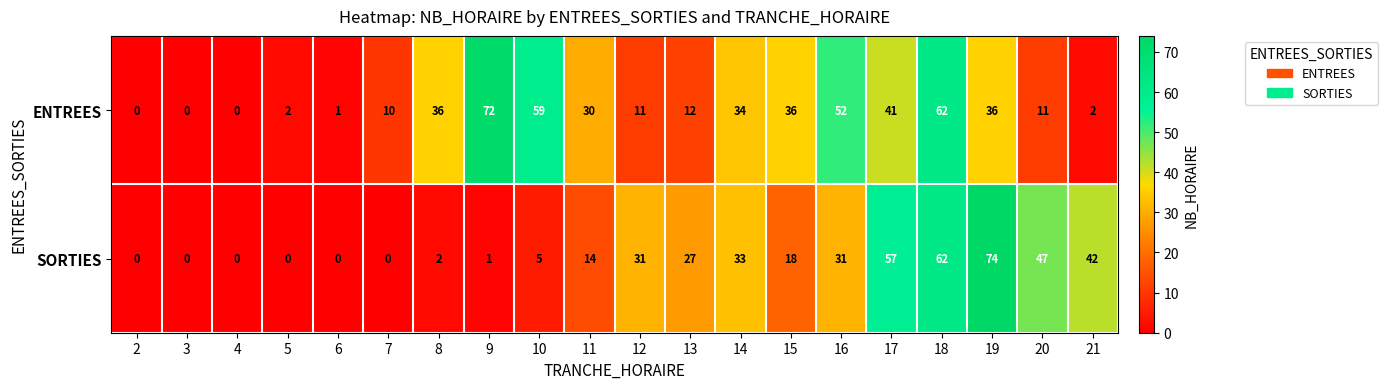

Which series has the widest spread of values?

SORTIES